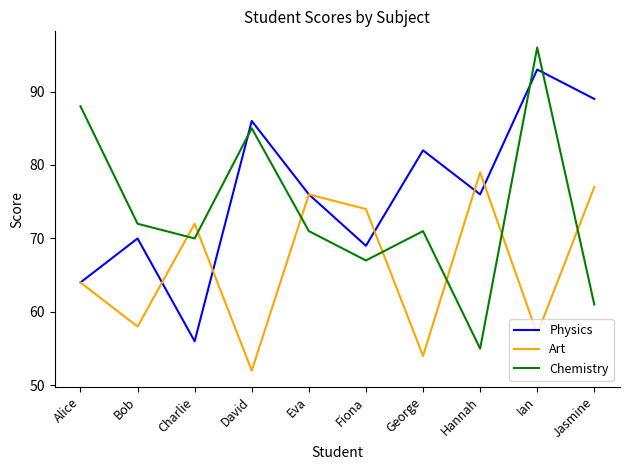

In Art, how many points are lower than both neighbors (excluding endpoints)?

4